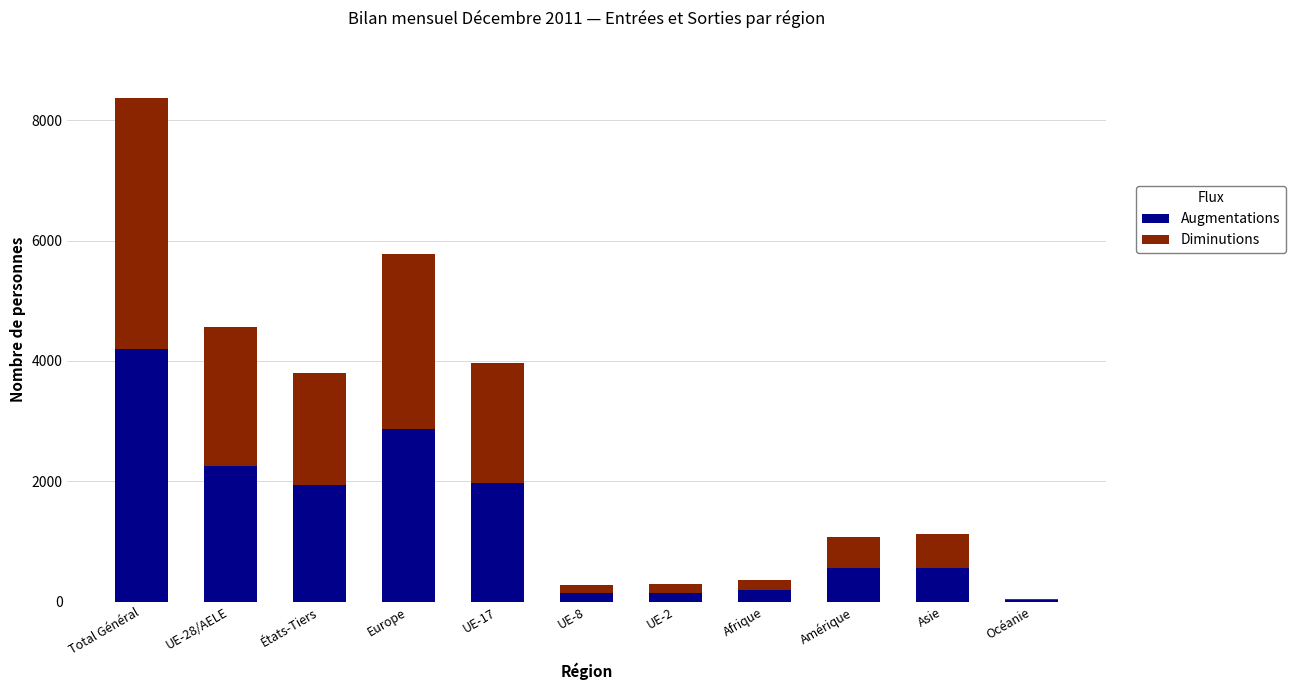

How many series are shown in this chart?

2